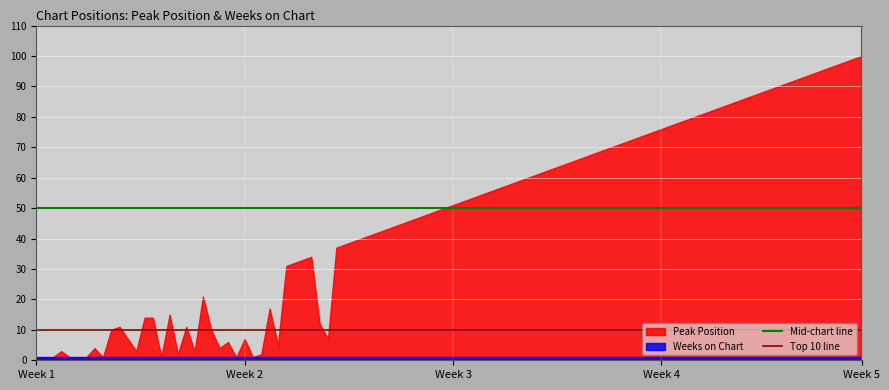

Which series has the largest range (max minus min)?

Peak Position